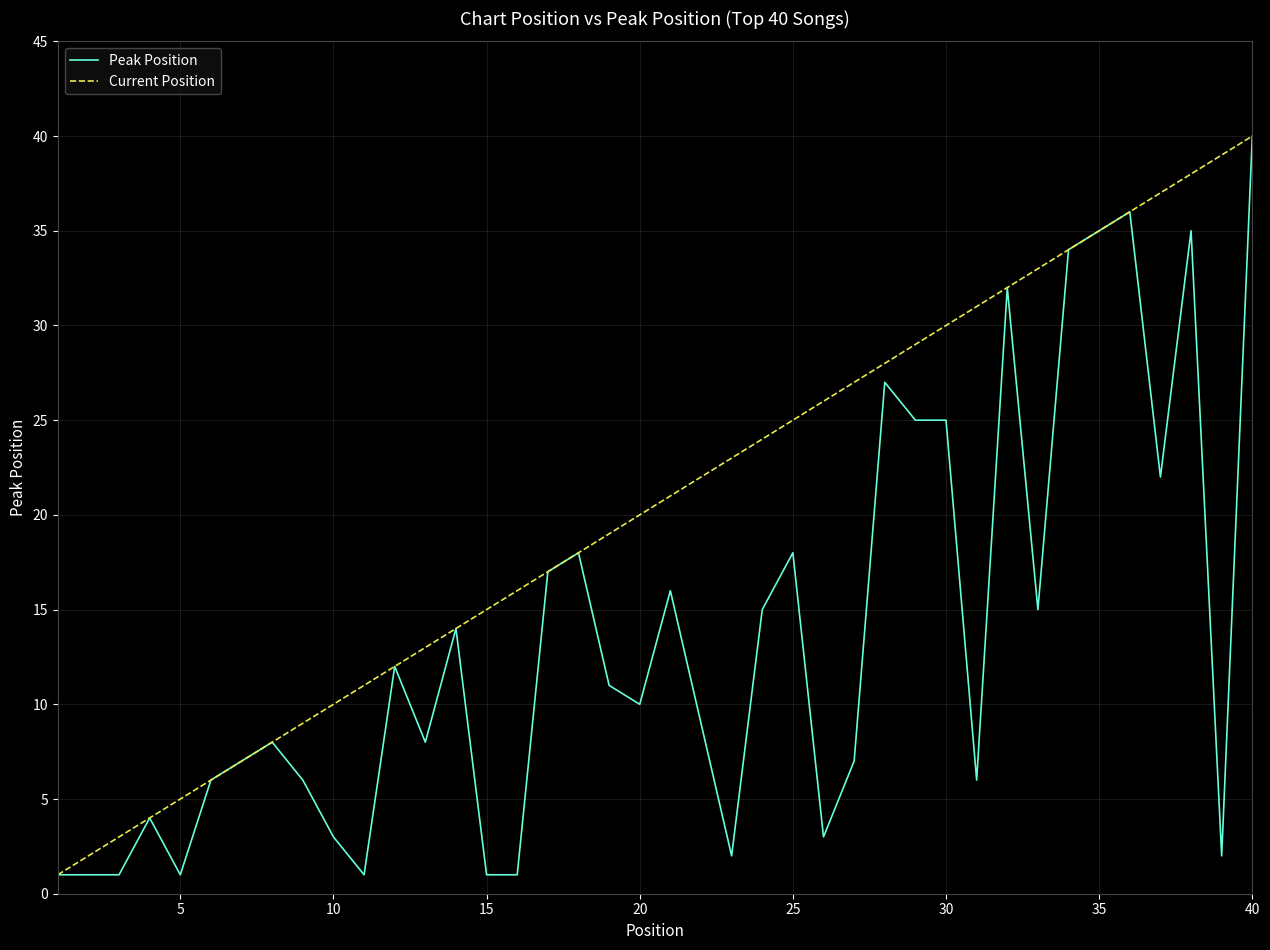

What is the maximum value for Peak Position?

40